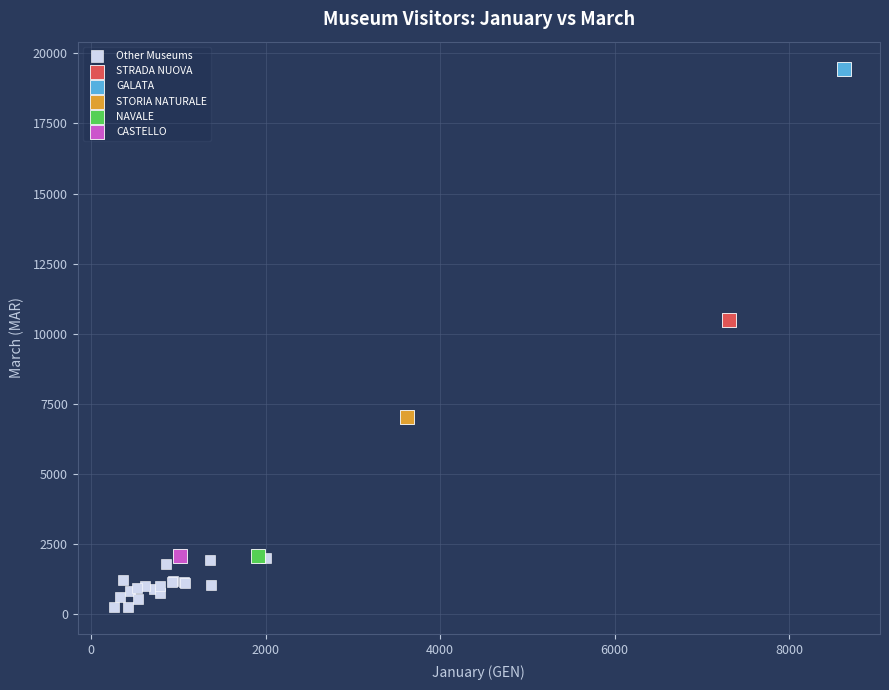

What are all the series names shown in the legend?

Other Museums, STRADA NUOVA, GALATA, STORIA NATURALE, NAVALE, CASTELLO